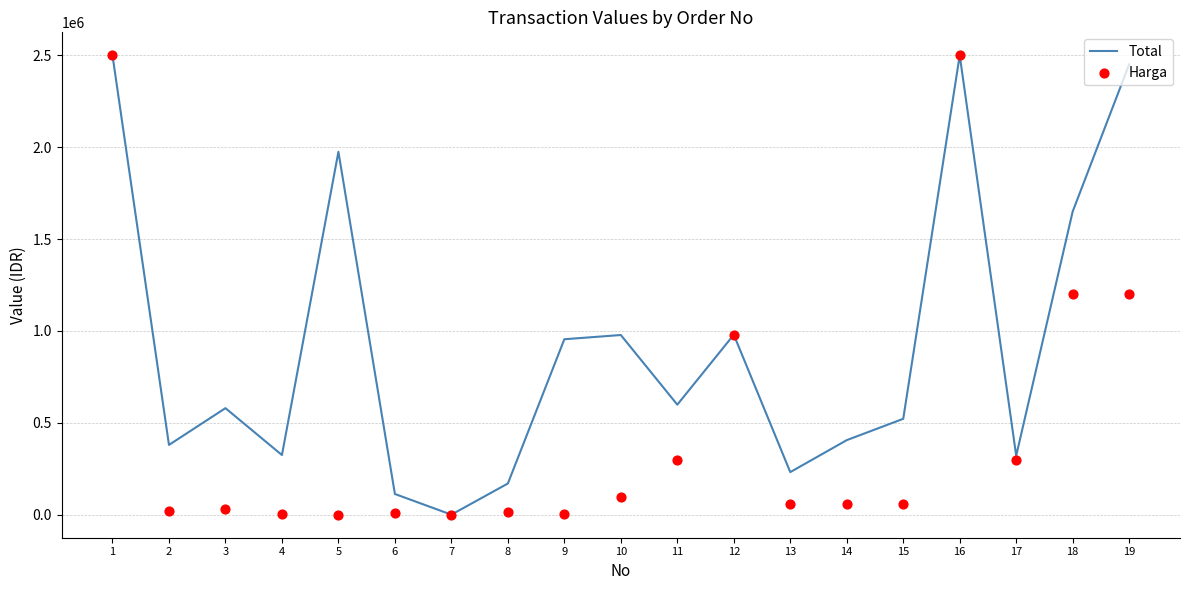

Is the value of Harga at 2 greater than the value of Total at 4?

No